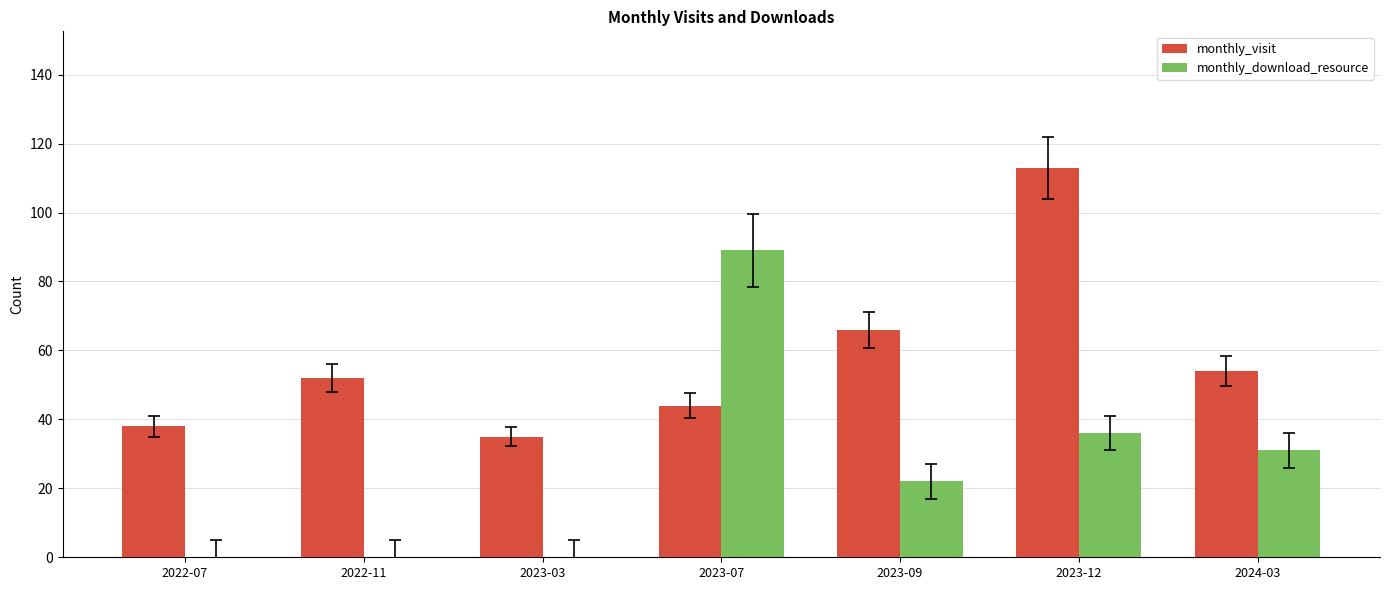

What is the sum of all monthly_download_resource values?

178